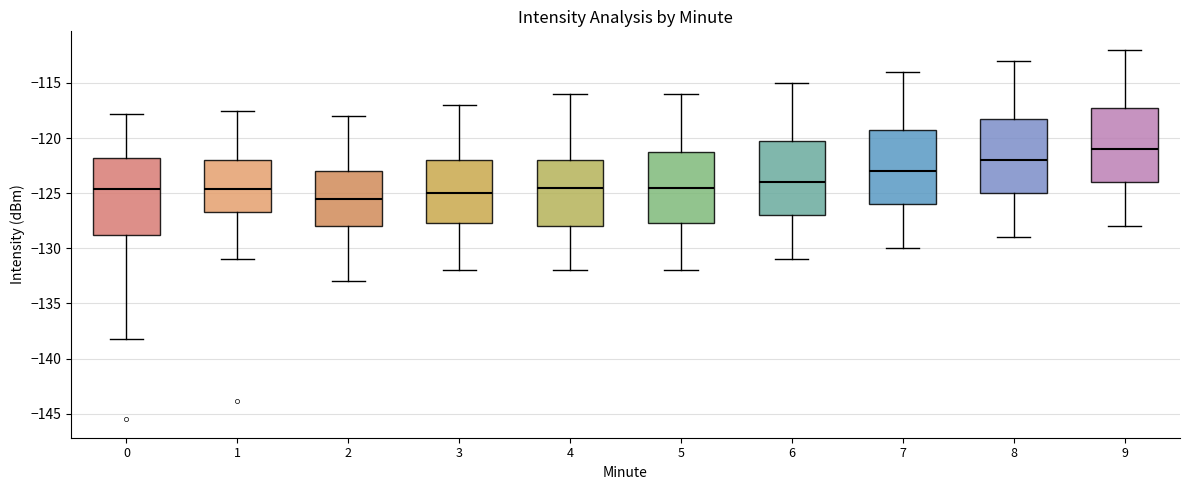

Reading left to right, read every box against the y-axis: the position of its median line, the range the box covers, and the ends of its whiskers. The values are not printed on the chart, so give them approximately, as read against the axis.

0: median -124.5, box -129.0 to -122.0, whiskers -138.5 to -118.0
1: median -124.5, box -126.5 to -122.0, whiskers -131.0 to -117.5
2: median -125.5, box -128.0 to -123.0, whiskers -133.0 to -118.0
3: median -125.0, box -127.5 to -122.0, whiskers -132.0 to -117.0
4: median -124.5, box -128.0 to -122.0, whiskers -132.0 to -116.0
5: median -124.5, box -127.5 to -121.0, whiskers -132.0 to -116.0
6: median -124.0, box -127.0 to -120.0, whiskers -131.0 to -115.0
7: median -123.0, box -126.0 to -119.0, whiskers -130.0 to -114.0
8: median -122.0, box -125.0 to -118.0, whiskers -129.0 to -113.0
9: median -121.0, box -124.0 to -117.0, whiskers -128.0 to -112.0